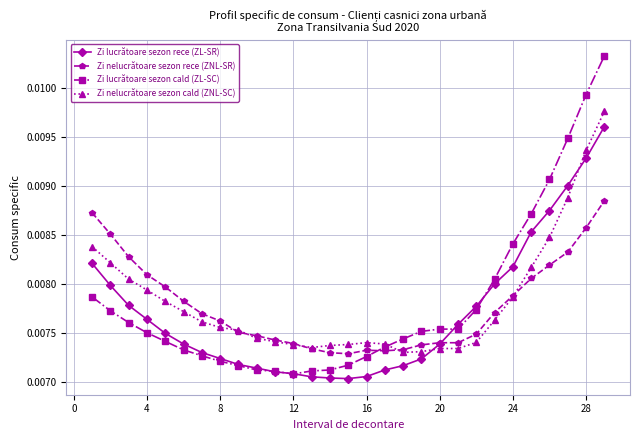

Count the Zi nelucrătoare sezon cald (ZNL-SC) values in the range 0 to 1.

29